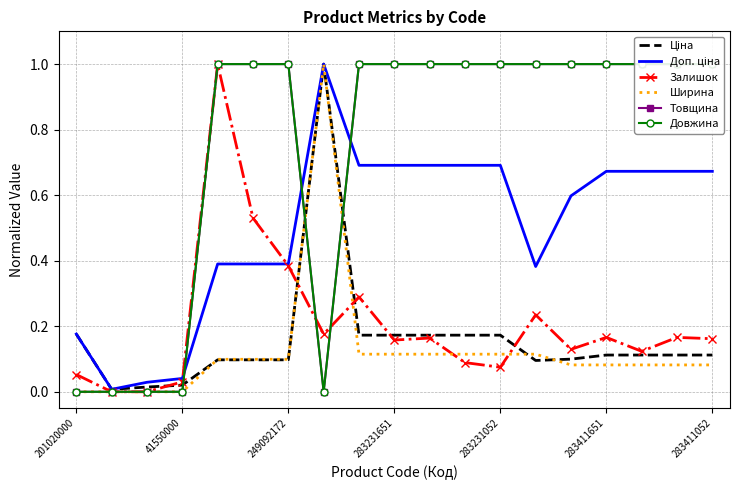

Reading left to right, extract all data points from this chart.

Ціна: 0.2	0.0	0.0	0.0	0.1	0.1	0.1	1.0	0.2	0.2	0.2	0.2	0.2	0.1	0.1	0.1	0.1	0.1	0.1
Доп. ціна: 0.2	0.0	0.0	0.0	0.4	0.4	0.4	1.0	0.7	0.7	0.7	0.7	0.7	0.4	0.6	0.7	0.7	0.7	0.7
Залишок: 0.1	0.0	0.0	0.0	1.0	0.5	0.4	0.2	0.3	0.2	0.2	0.1	0.1	0.2	0.1	0.2	0.1	0.2	0.2
Ширина: 0.0	0.0	0.0	0.0	0.1	0.1	0.1	1.0	0.1	0.1	0.1	0.1	0.1	0.1	0.1	0.1	0.1	0.1	0.1
Товщина: 0.0	0.0	0.0	0.0	1.0	1.0	1.0	0.0	1.0	1.0	1.0	1.0	1.0	1.0	1.0	1.0	1.0	1.0	1.0
Довжина: 0.0	0.0	0.0	0.0	1.0	1.0	1.0	0.0	1.0	1.0	1.0	1.0	1.0	1.0	1.0	1.0	1.0	1.0	1.0